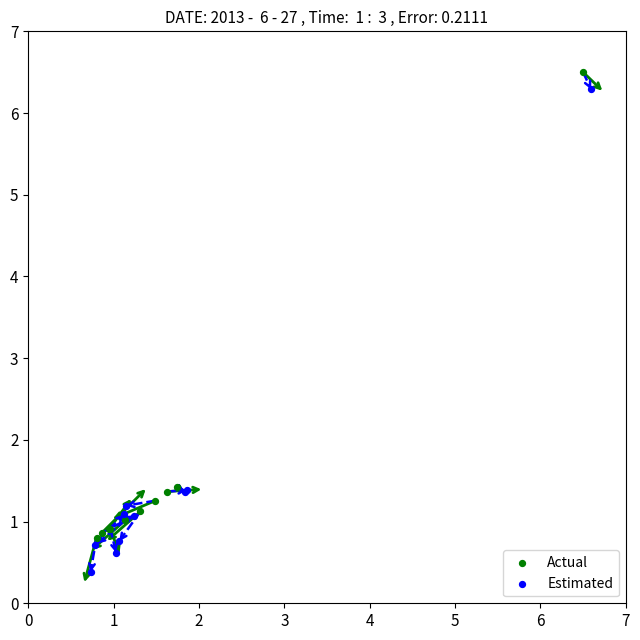

Which series has the largest Y range (max minus min)?

Estimated